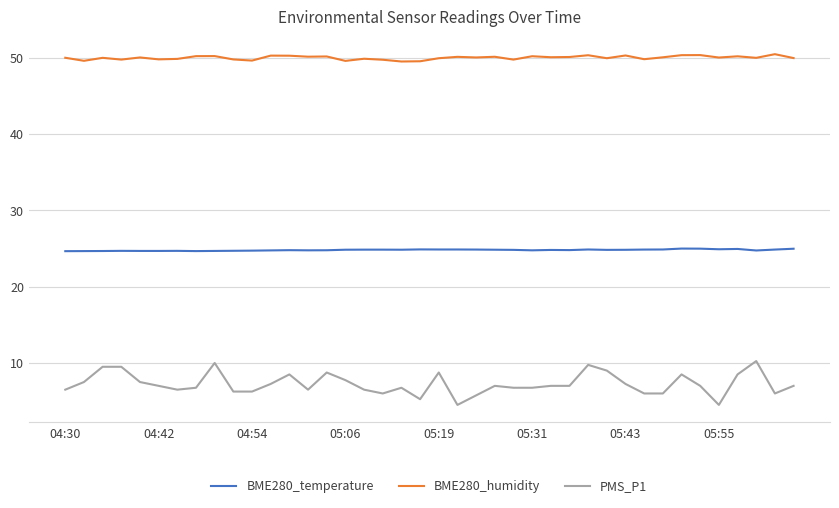

True or false: PMS_P1 and BME280_temperature intersect in this chart.

False